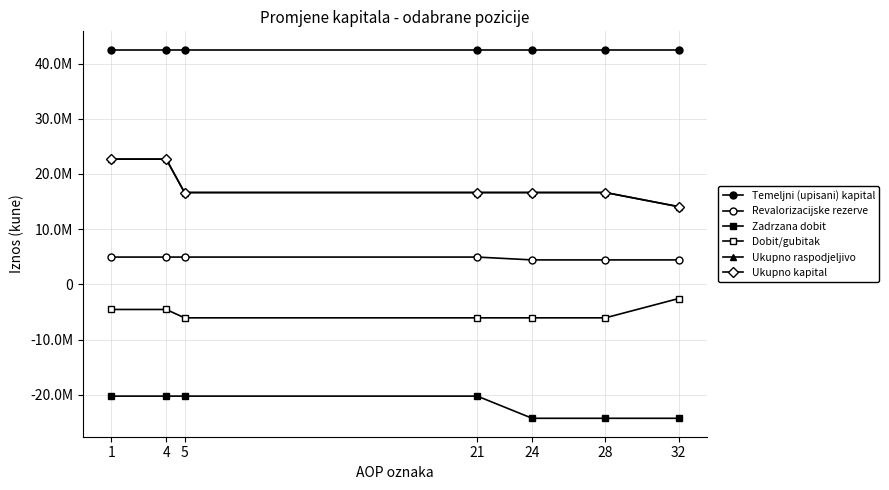

Rank the series by their maximum value, from lowest to highest.

Zadrzana dobit, Dobit/gubitak, Revalorizacijske rezerve, Ukupno raspodjeljivo, Ukupno kapital, Temeljni (upisani) kapital